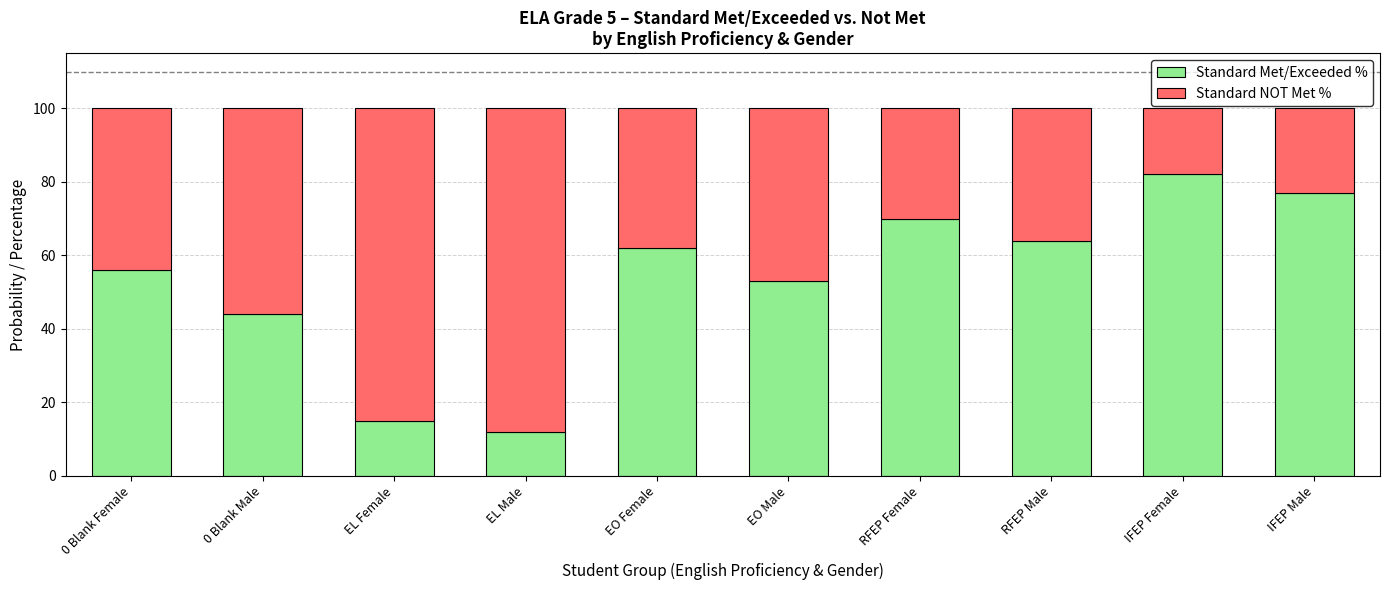

What is the total value across all series at 0 Blank Male?

100